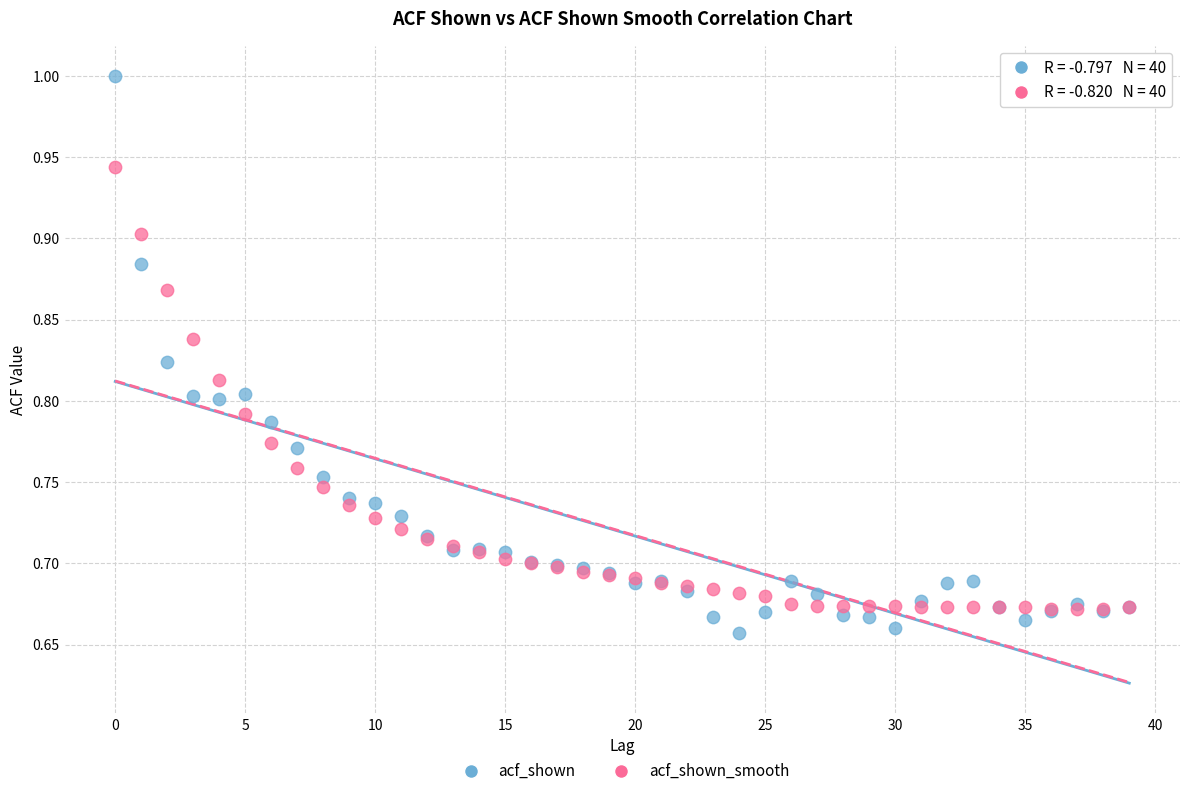

What are all the series names shown in the legend?

acf_shown, acf_shown_smooth